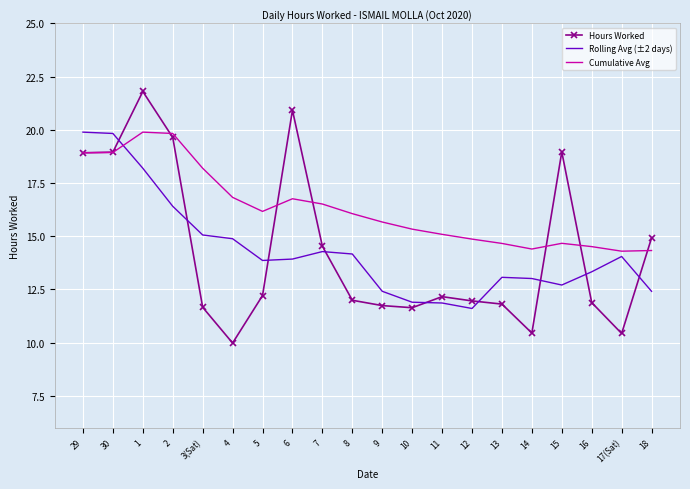

Which series changed the most between 14 and 17(Sat)?

Rolling Avg (±2 days)